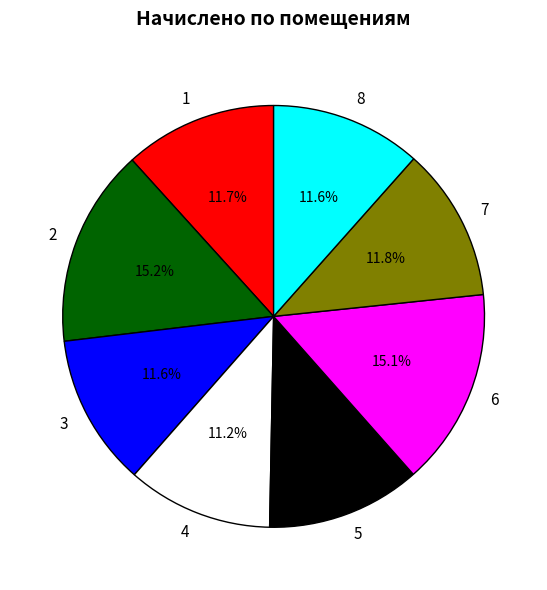

Is the sum of 1 and 3 greater than half?

No